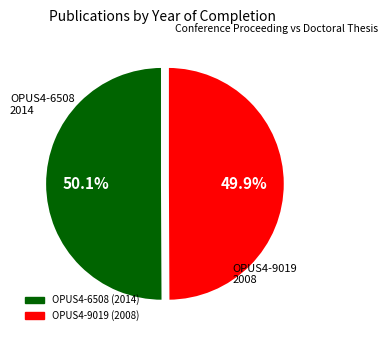

Combined, what portion of the pie is OPUS4-9019 and OPUS4-6508?

100.0%